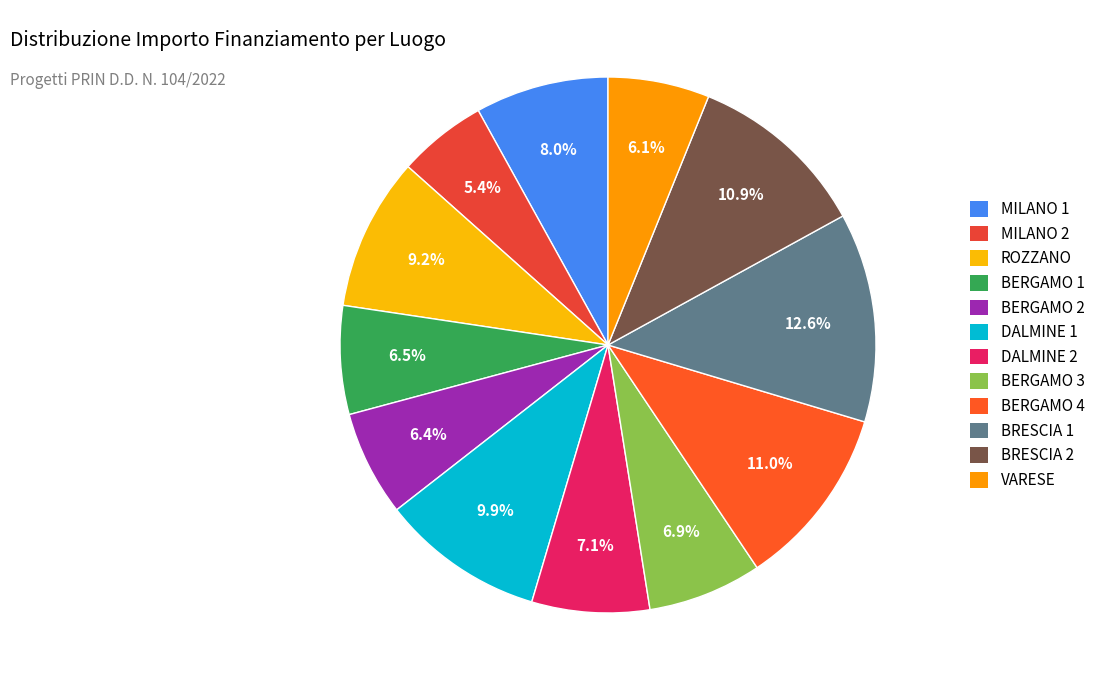

How many segments does this pie chart have?

12